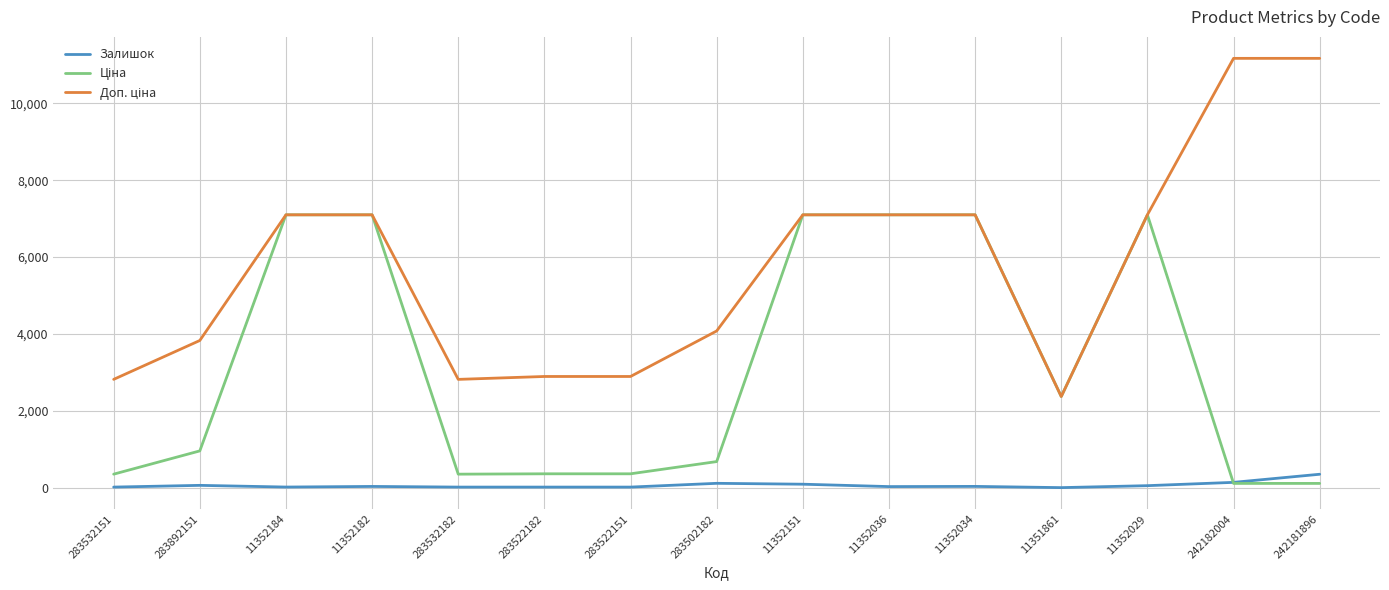

Is this an area chart (filled region under the line)?

No